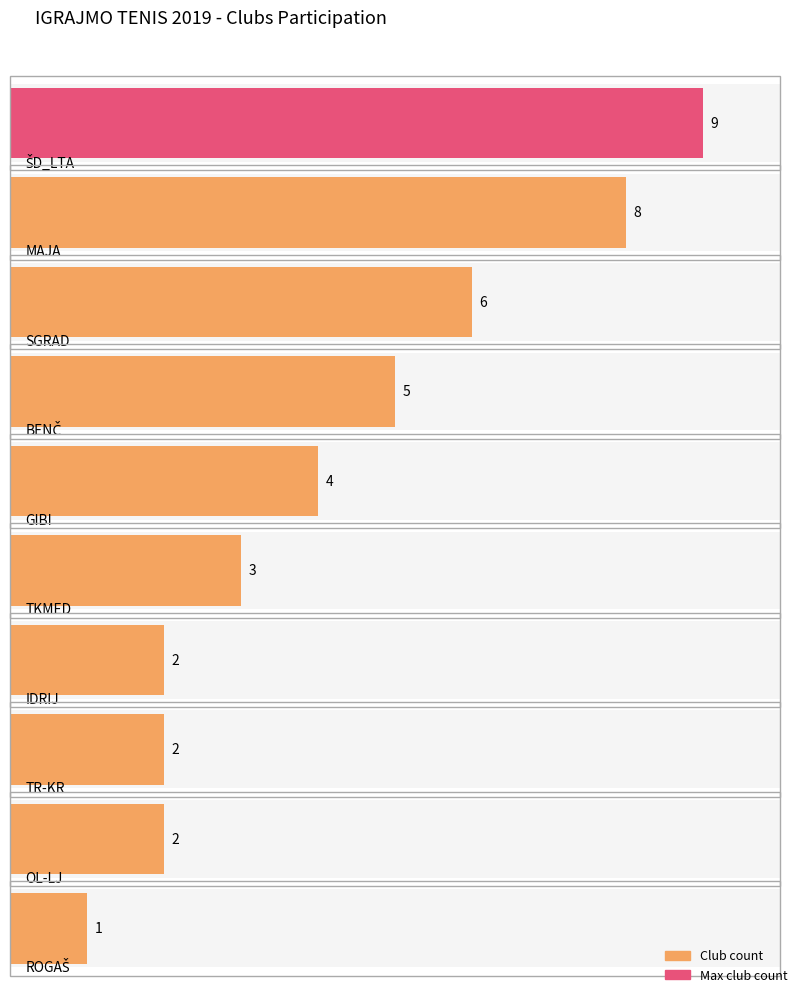

What is the label of the 5th bar from the left?

GIBI